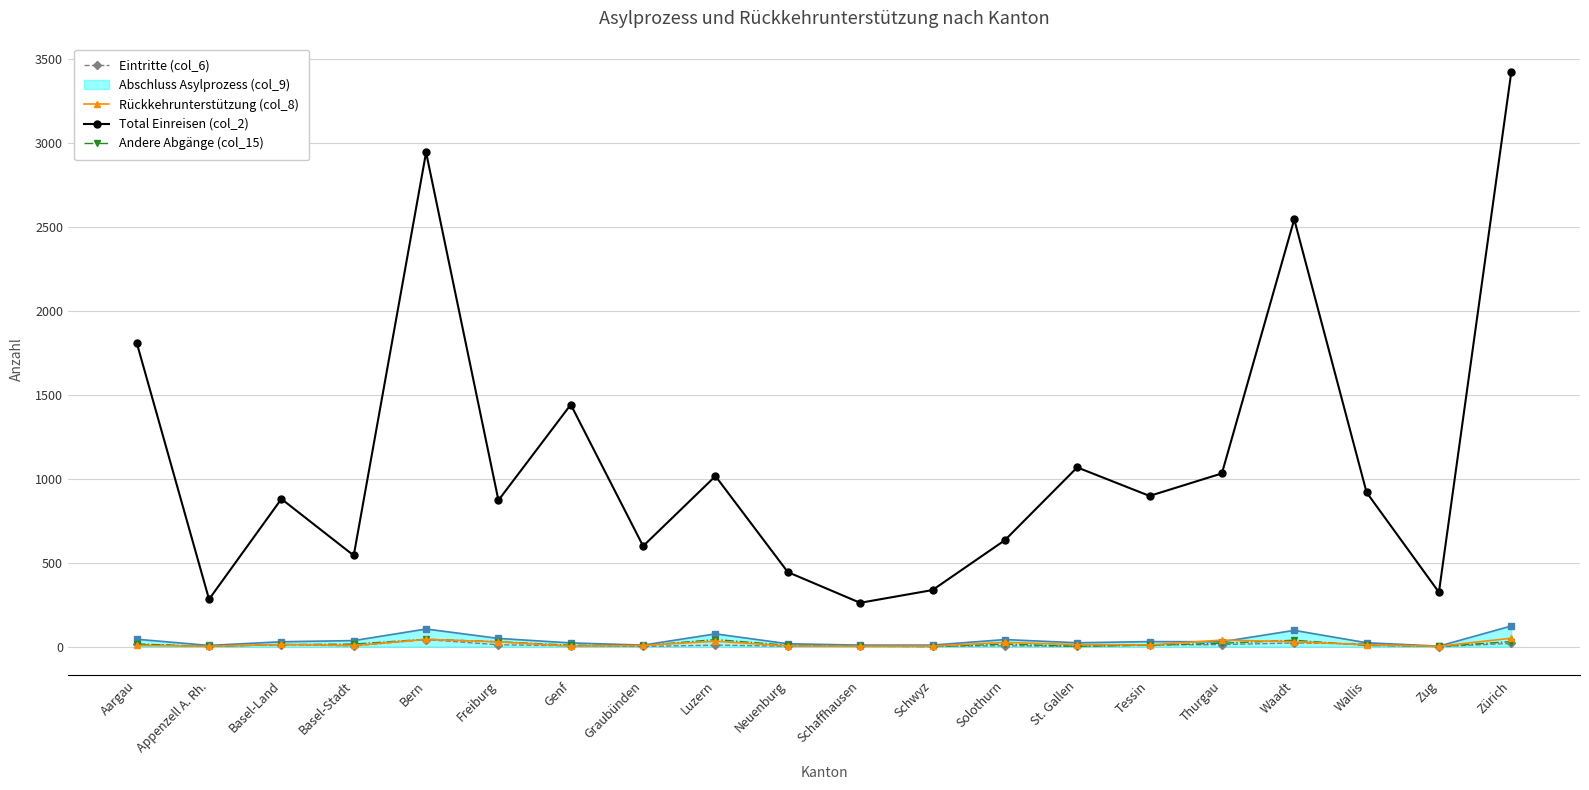

True or false: Total Einreisen (col_2) and Eintritte (col_6) intersect in this chart.

False